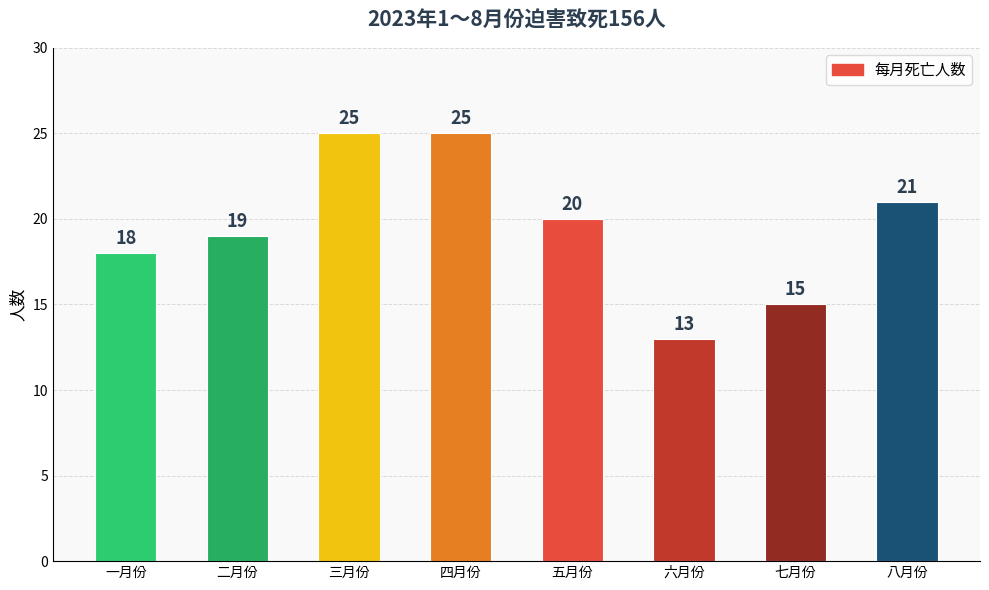

Reading left to right, what are all the values shown in this chart?

一月份=18	二月份=19	三月份=25	四月份=25	五月份=20	六月份=13	七月份=15	八月份=21